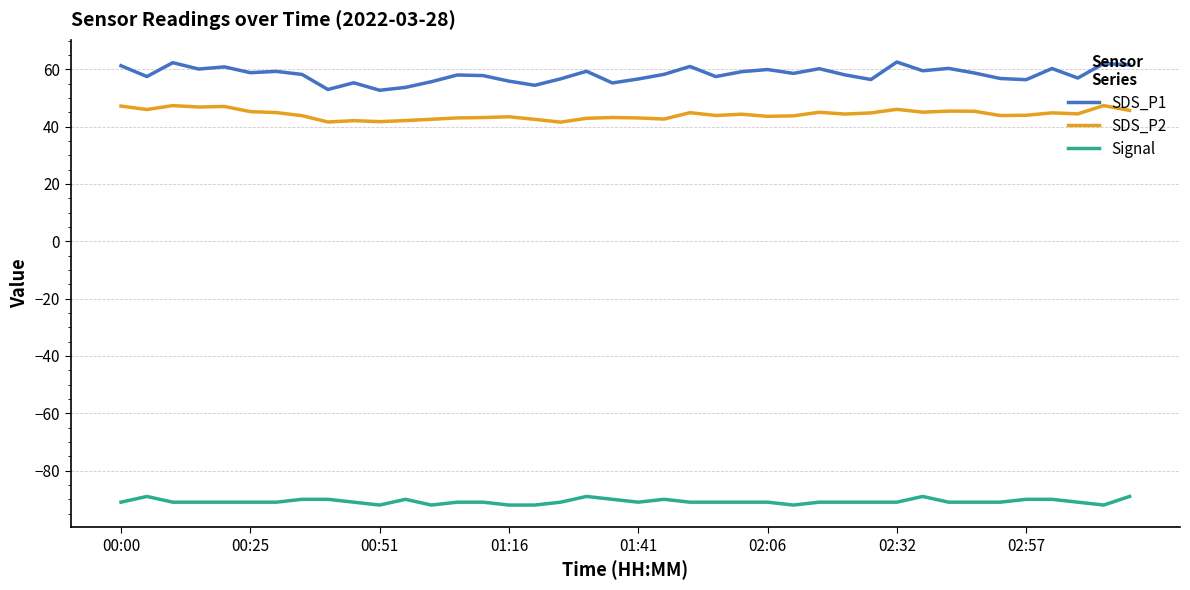

What is the difference between the maximum and minimum values in the SDS_P2 series?

5.8